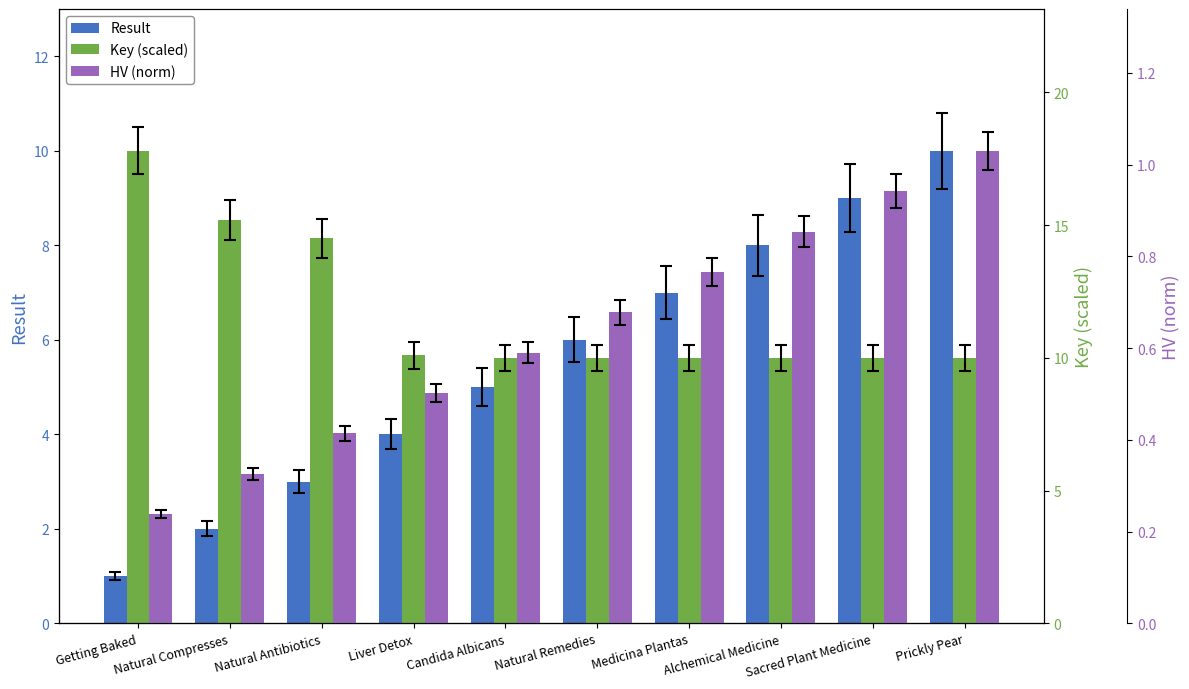

What is the difference between the HV (norm) values at Prickly Pear and Liver Detox?

0.5